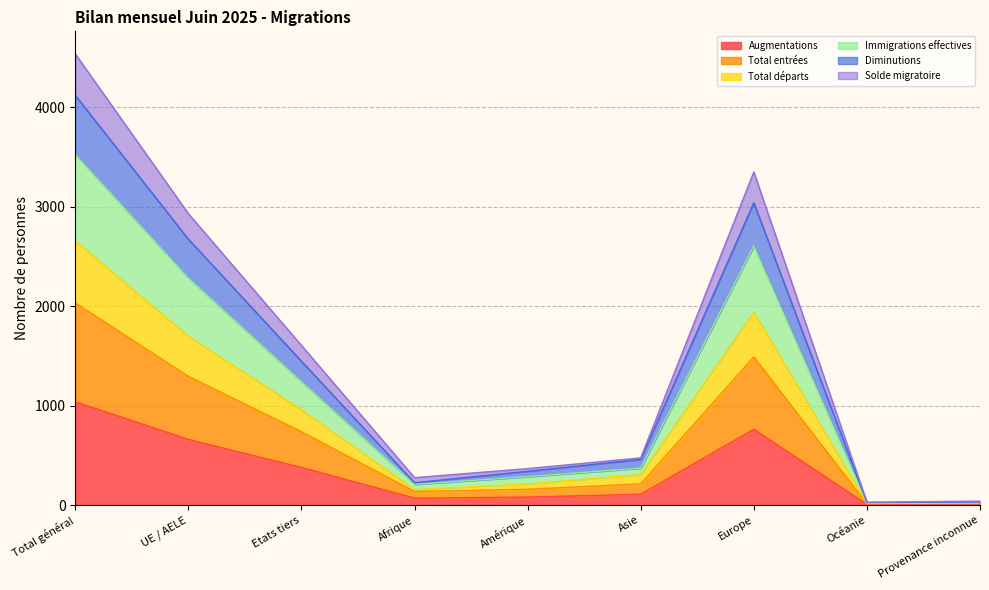

What is the highest value of the Augmentations series?

1039